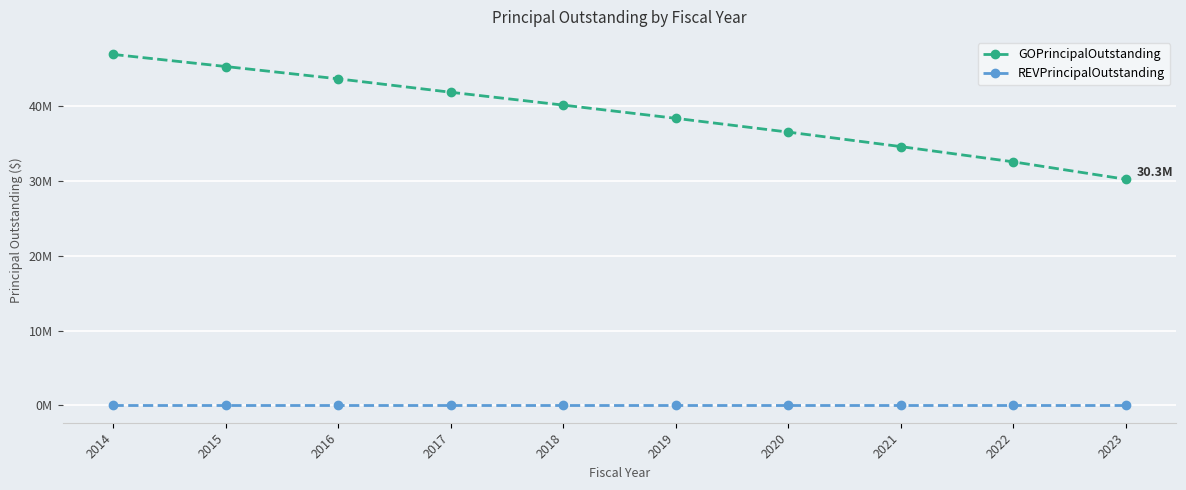

Does the chart display data point markers on the line(s)?

Yes